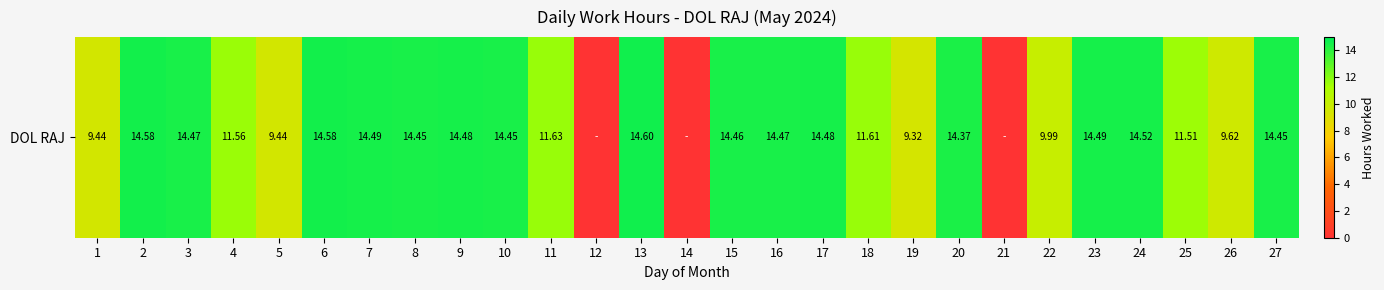

Rank the categories by value from lowest to highest.

12, 14, 21, 19, 1, 5, 26, 22, 25, 4, 18, 11, 20, 8, 10, 27, 15, 3, 16, 9, 17, 7, 23, 24, 2, 6, 13